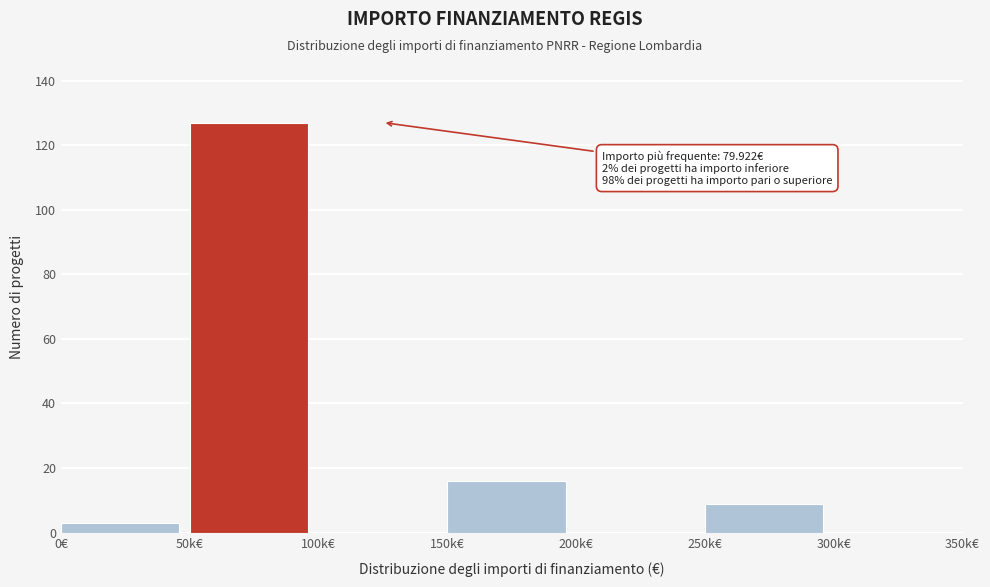

Reading right to left, transcribe all the data shown in this chart.

300k€=0	250k€=9	200k€=0	150k€=16	100k€=0	50k€=127	0€=3